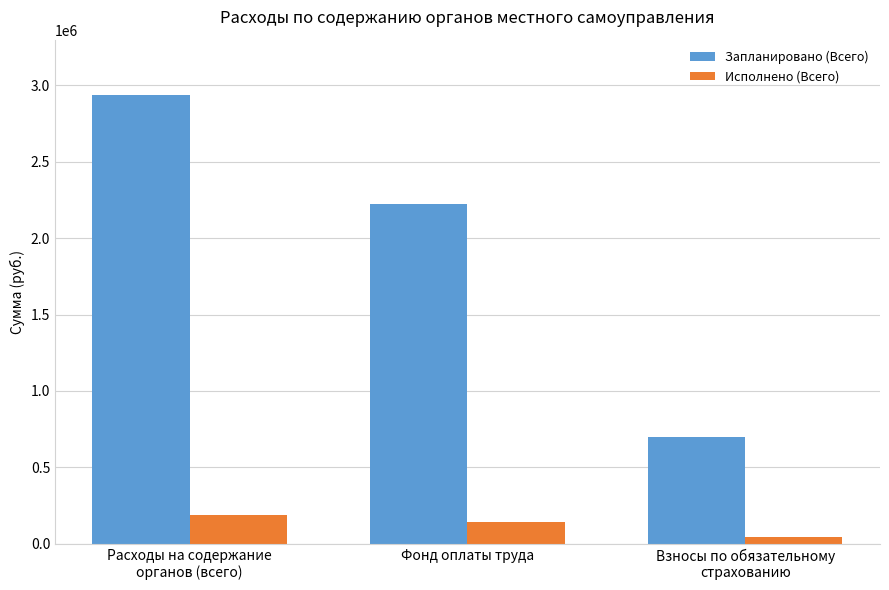

What is the label of the 1st bar from the left?

Расходы на содержание
органов (всего)